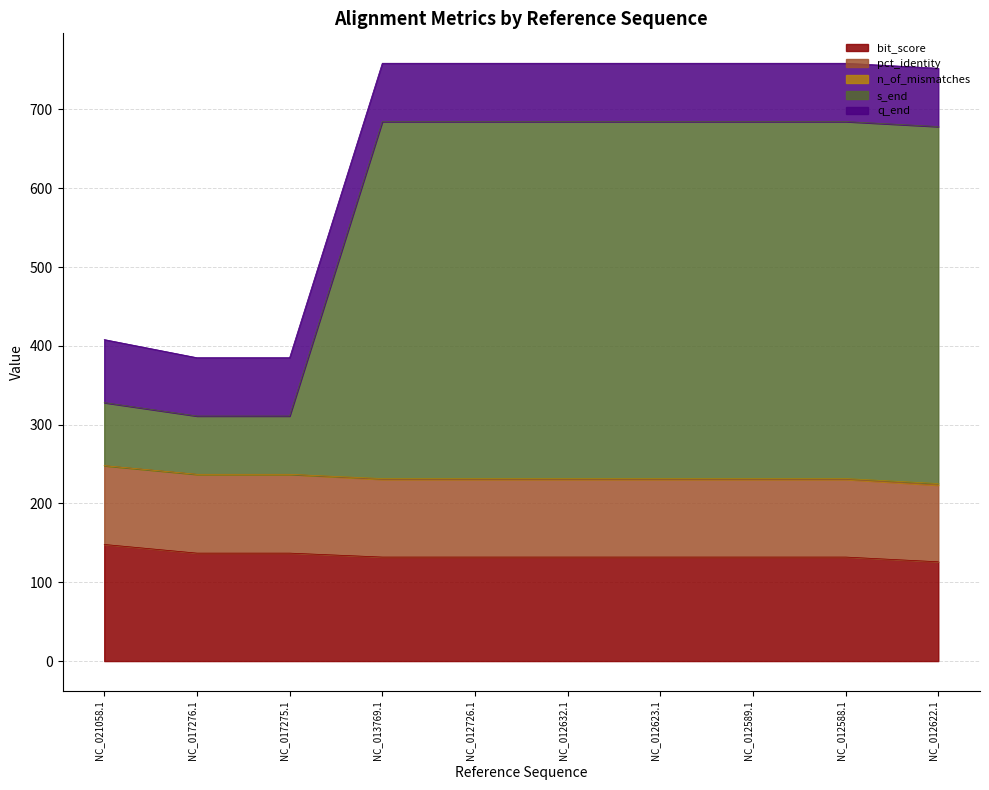

What is the difference between the highest and lowest values at NC_012623.1?

452.0